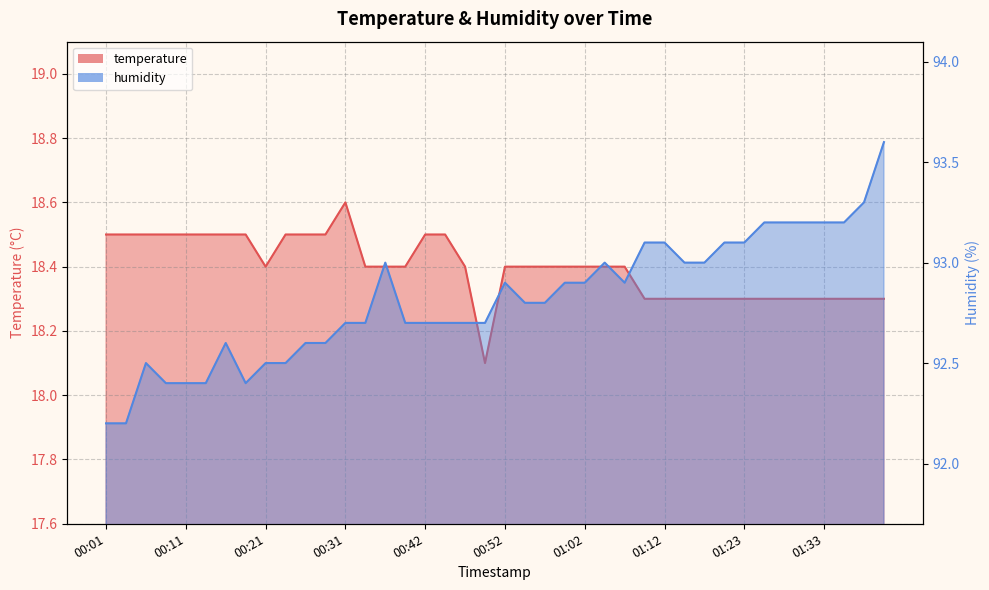

At which category is the sum across all series the highest?

01:41